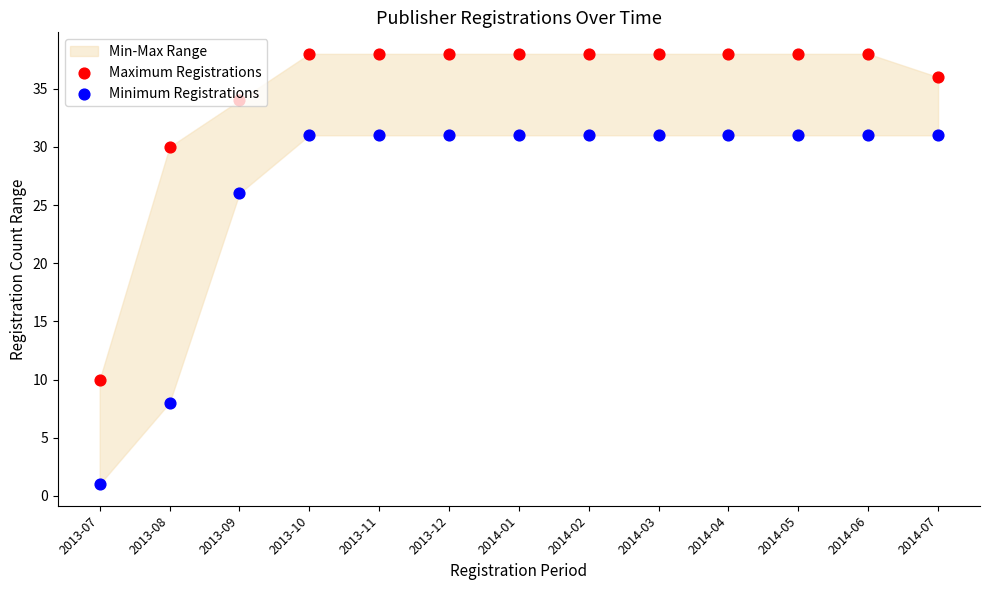

Which series contains the highest Y value?

Maximum Registrations